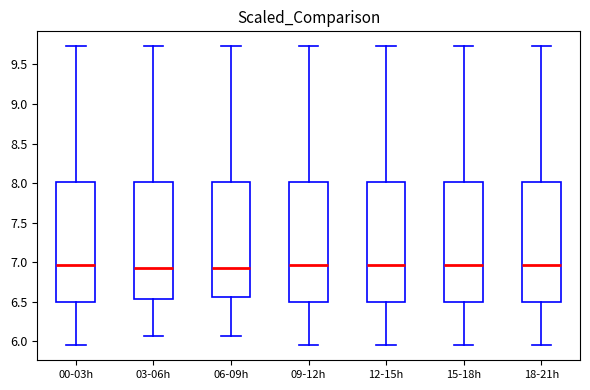

Reading left to right, transcribe this box plot: for each box, give where its median line is, the range the box spans, and where its two whiskers end, as read against the y-axis. The values are not printed on the chart, so give them approximately, as read against the axis.

00-03h: median 6.95, box 6.50 to 8.00, whiskers 5.95 to 9.75
03-06h: median 6.95, box 6.55 to 8.00, whiskers 6.05 to 9.75
06-09h: median 6.95, box 6.55 to 8.00, whiskers 6.05 to 9.75
09-12h: median 6.95, box 6.50 to 8.00, whiskers 5.95 to 9.75
12-15h: median 6.95, box 6.50 to 8.00, whiskers 5.95 to 9.75
15-18h: median 6.95, box 6.50 to 8.00, whiskers 5.95 to 9.75
18-21h: median 6.95, box 6.50 to 8.00, whiskers 5.95 to 9.75